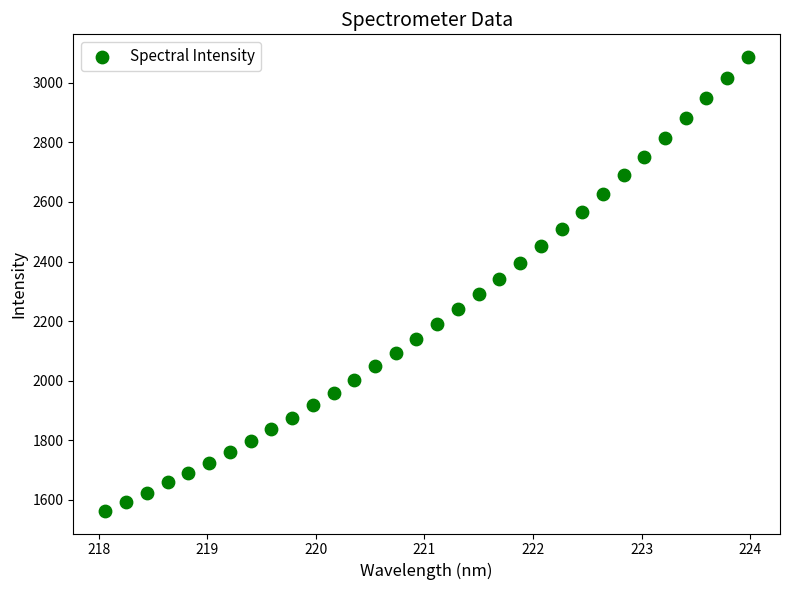

What is the range of Y values (max minus min)?

1524.3